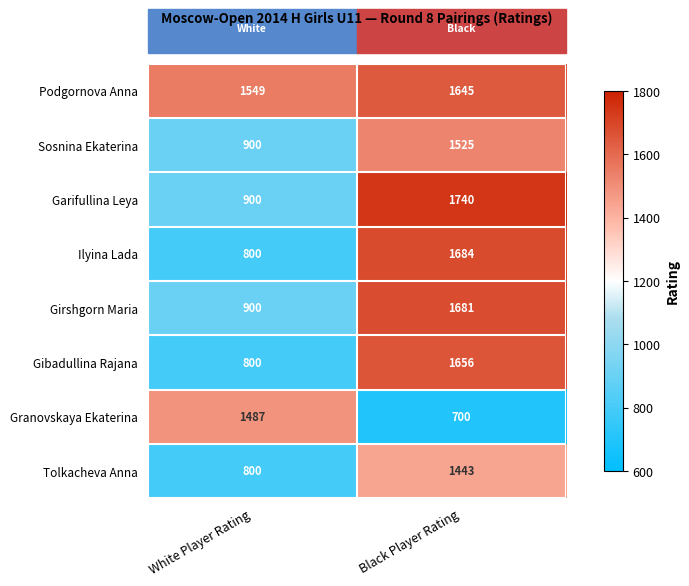

True or false: Ilyina Lada has a value of 1684 at Black Player Rating.

True